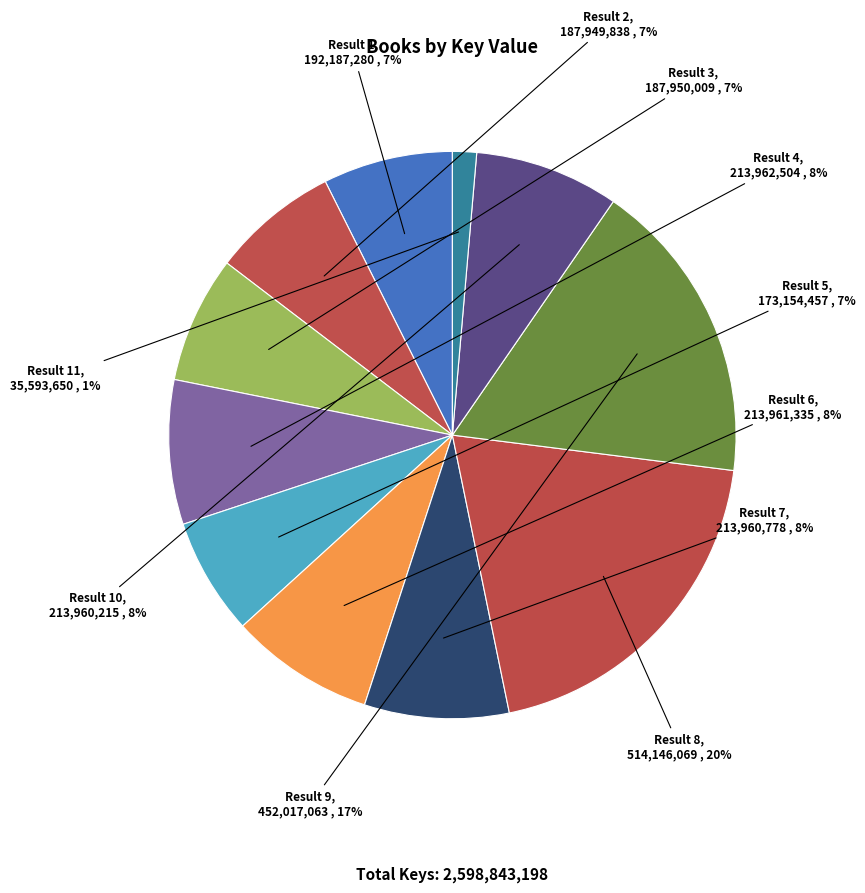

Does any single category account for the majority?

No